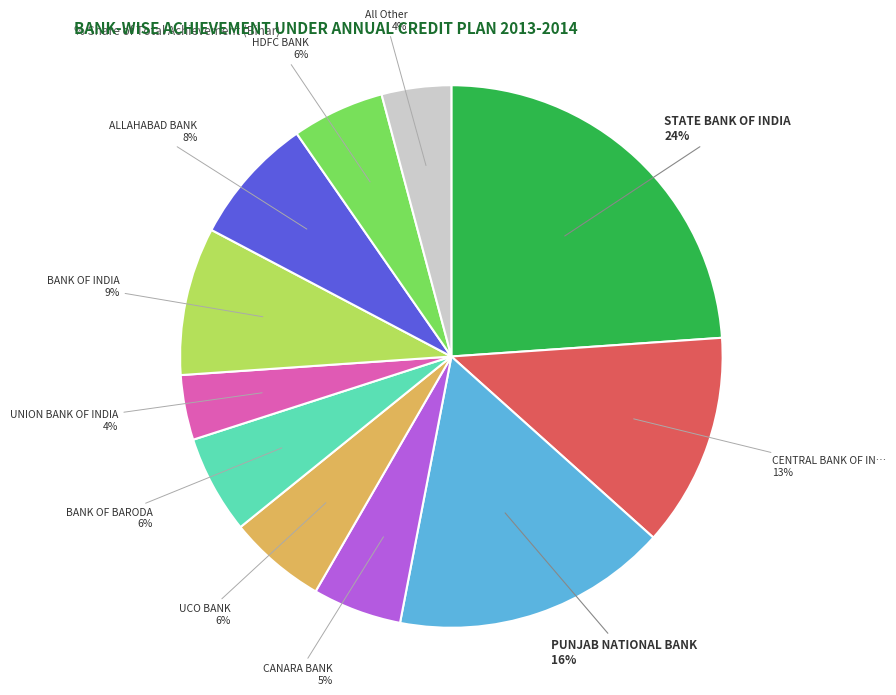

To the nearest percent, what is the difference between the largest and smallest slice percentages?

20%